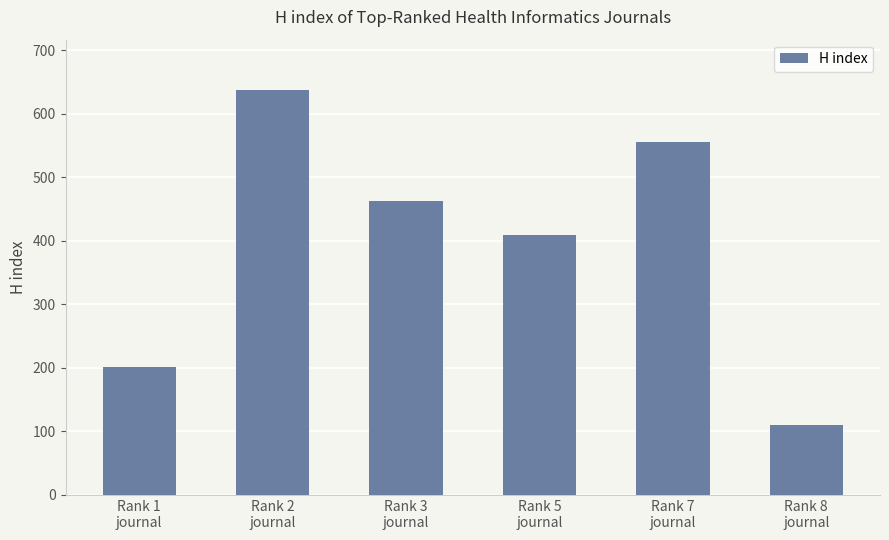

How many data points are less than 463?

3